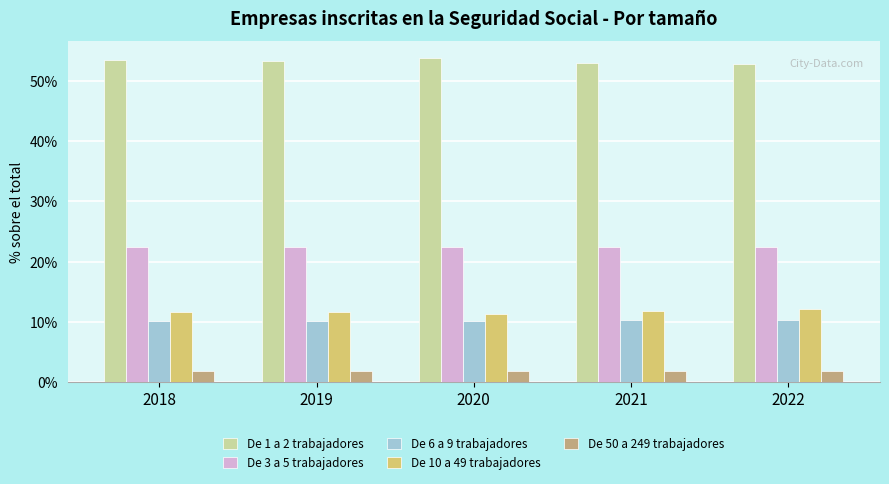

Is the value of De 6 a 9 trabajadores at 2022 greater than the value of De 3 a 5 trabajadores at 2019?

No